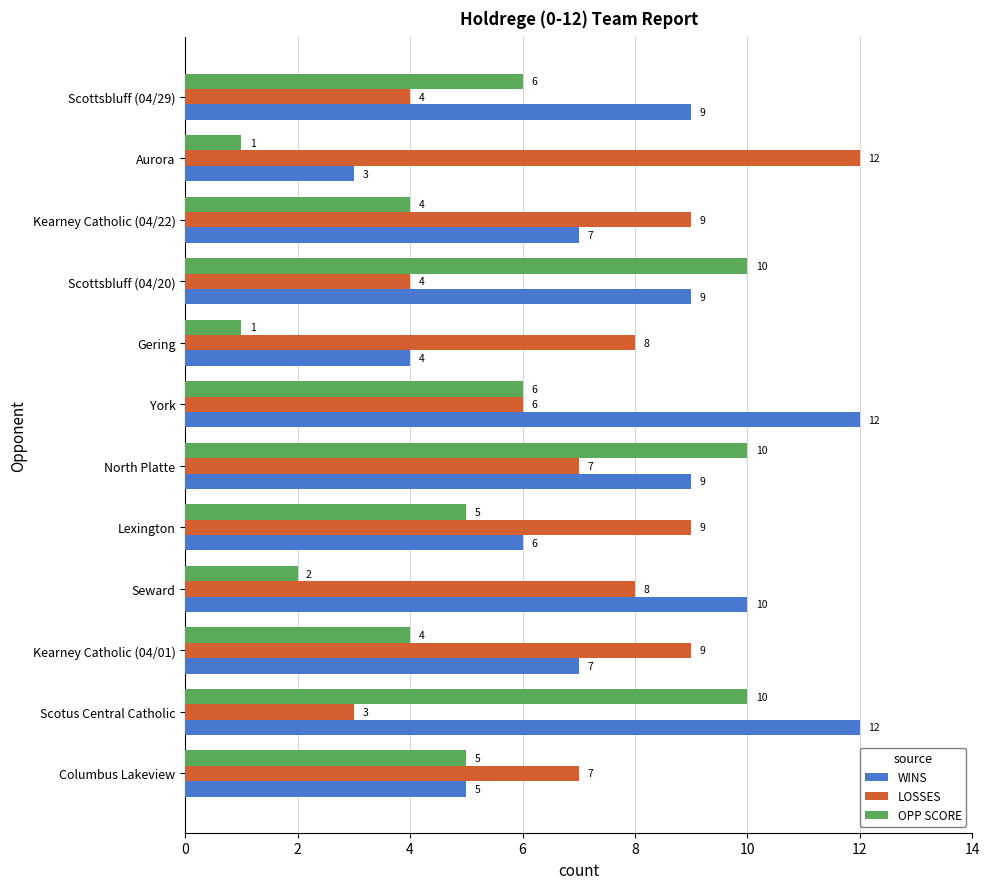

What is the total value across all series at Columbus Lakeview?

17